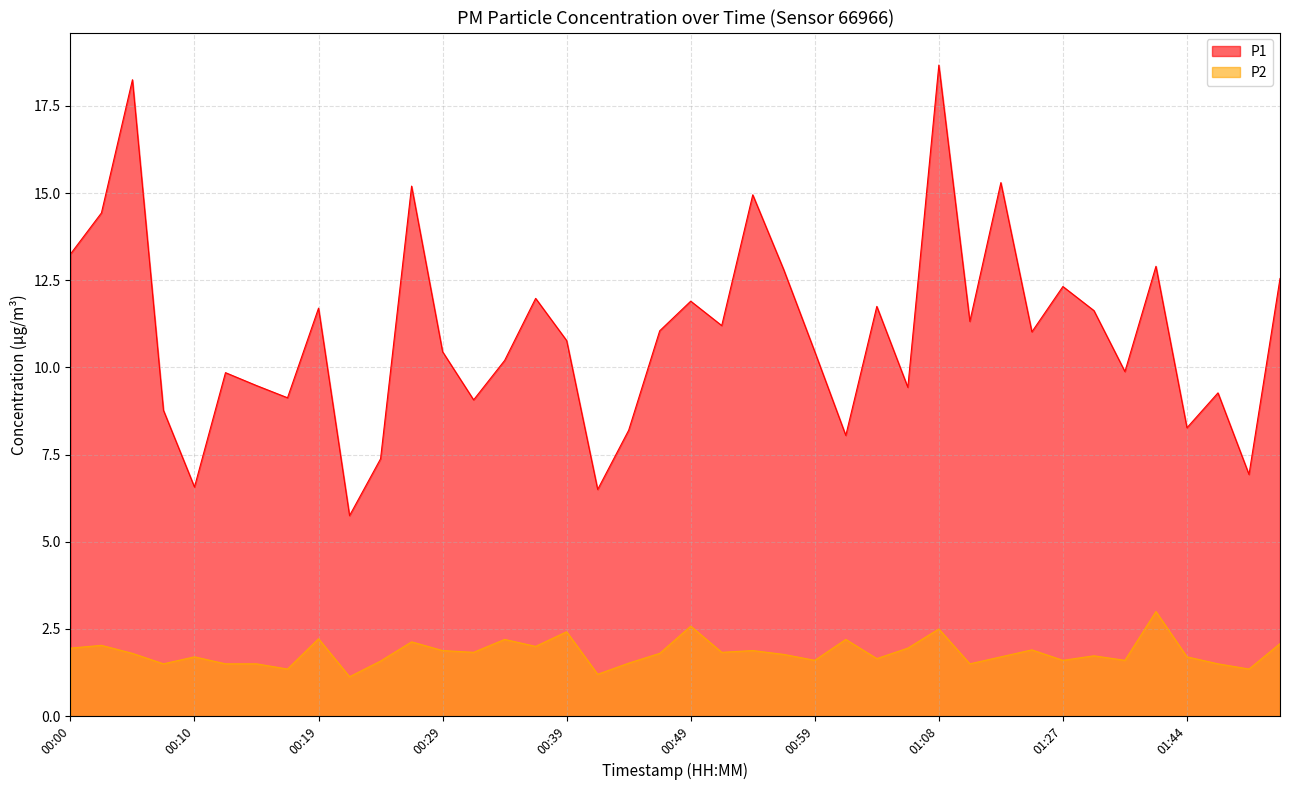

True or false: P1 and P2 intersect in this chart.

False